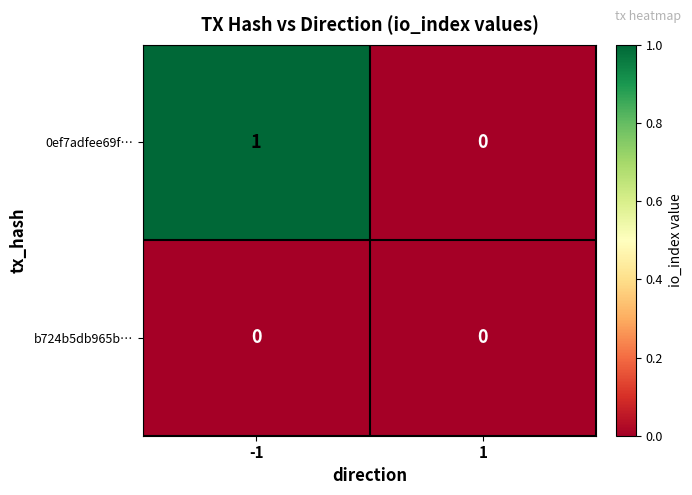

Which label corresponds to the largest value in the chart?

-1